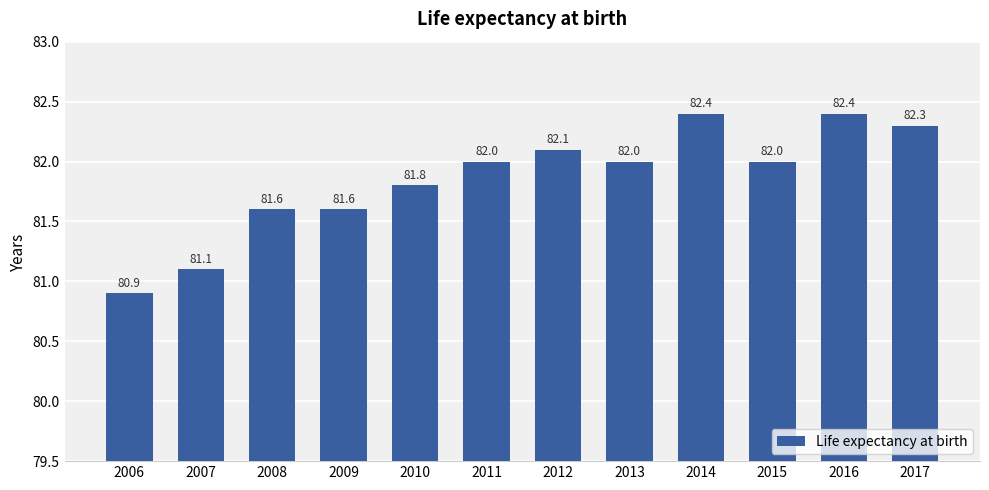

What is the difference between the second highest and minimum values?

1.5